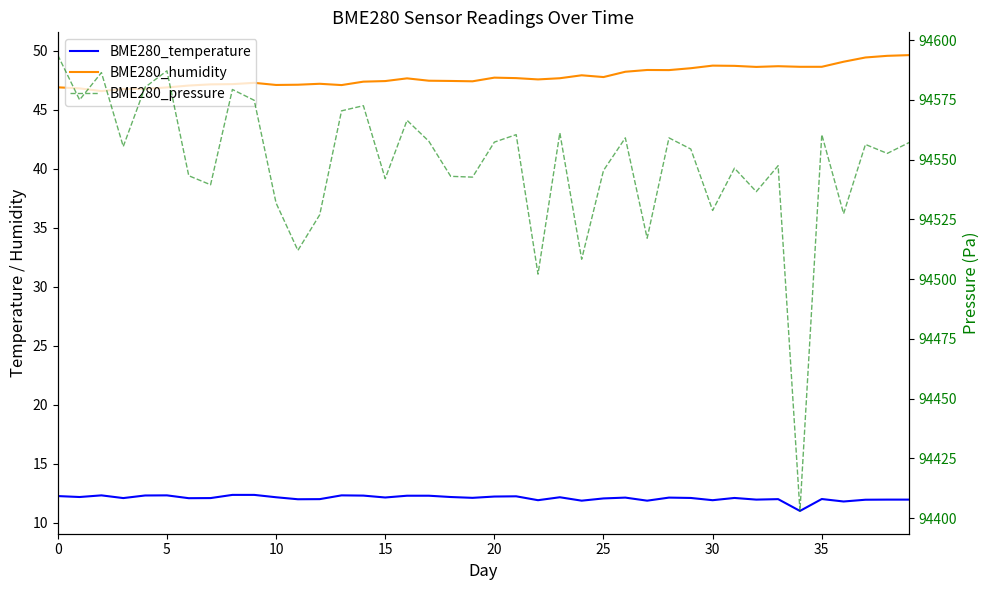

What is the minimum value shown in the chart?

11.0